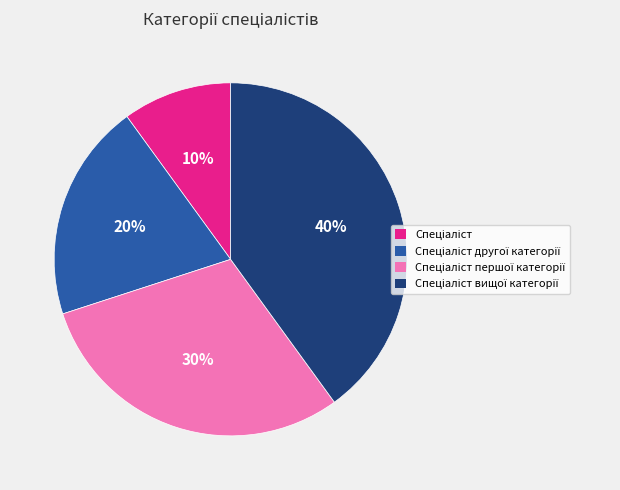

Is there a majority slice in this chart?

No